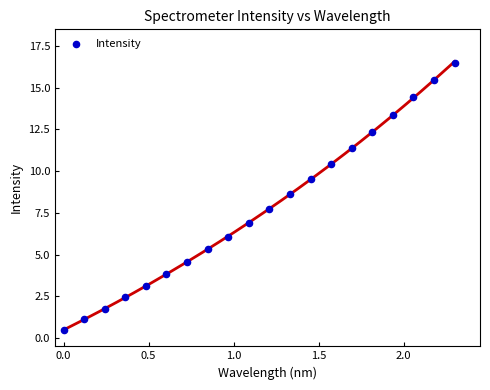

What is the range of X values (max minus min)?

2.3